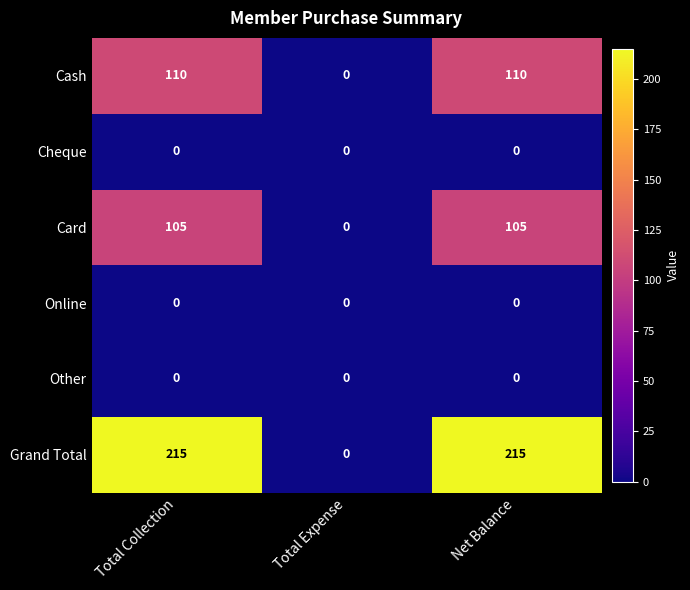

Which series has the largest range (max minus min)?

Grand Total